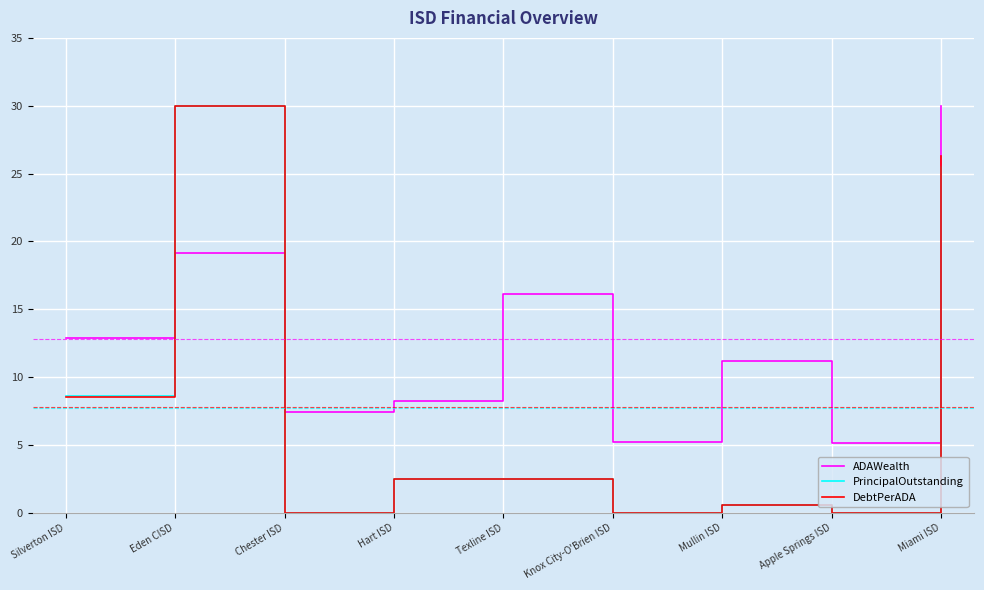

At which label is PrincipalOutstanding closest to 15?

Silverton ISD